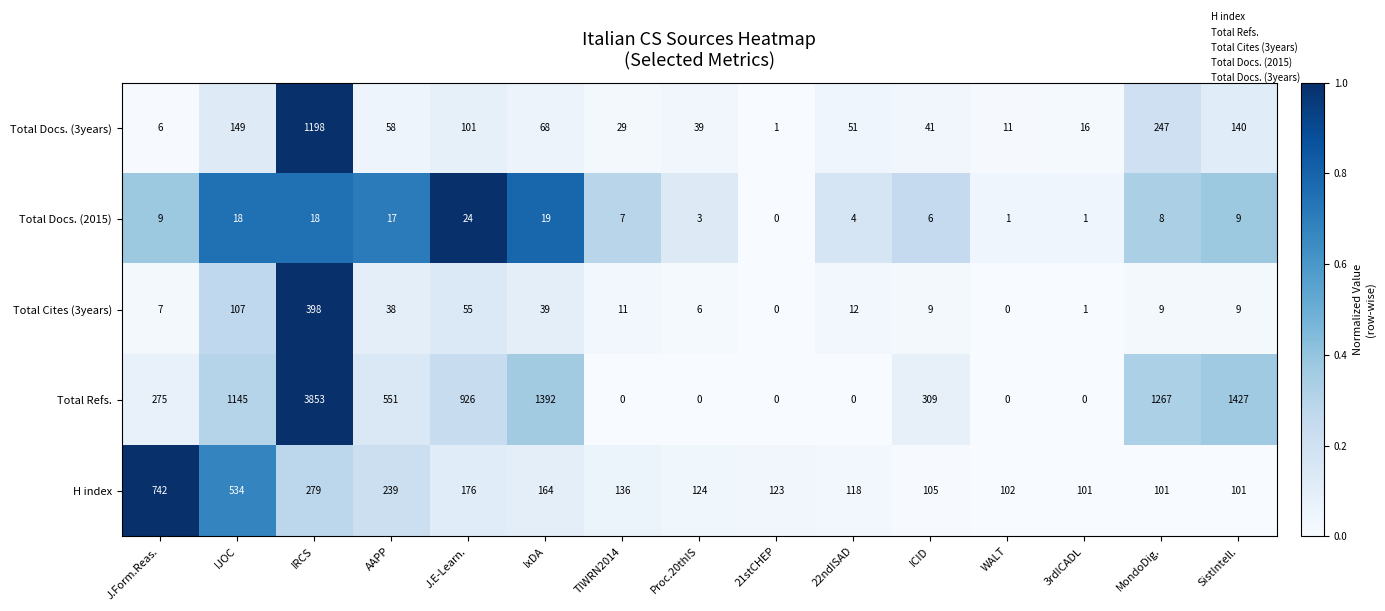

What is the difference between the maximum and second lowest values in the H index series?

641